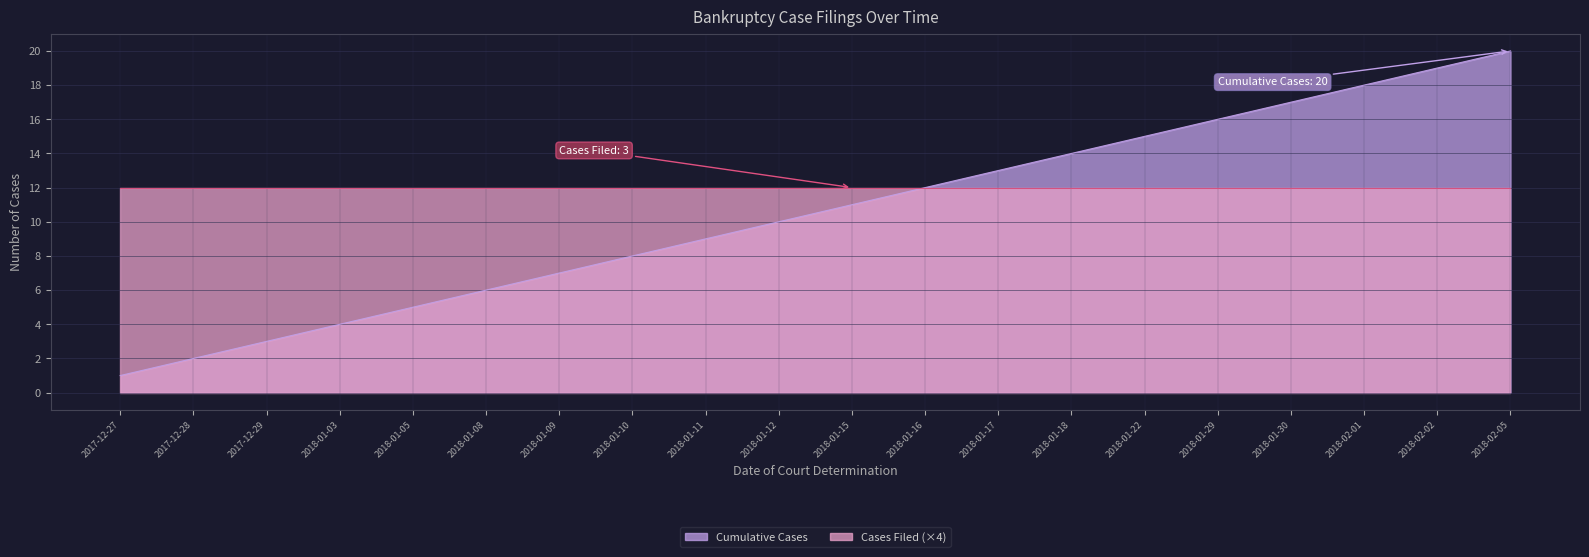

Read the value at 2018-01-11, to the nearest 5.

10